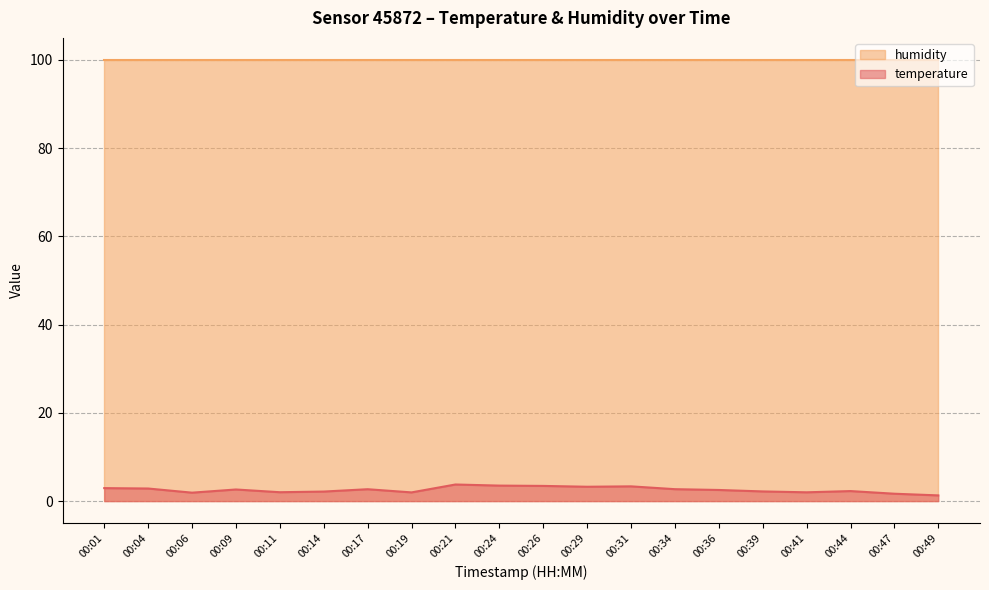

Which category has the lowest value across all series?

00:49